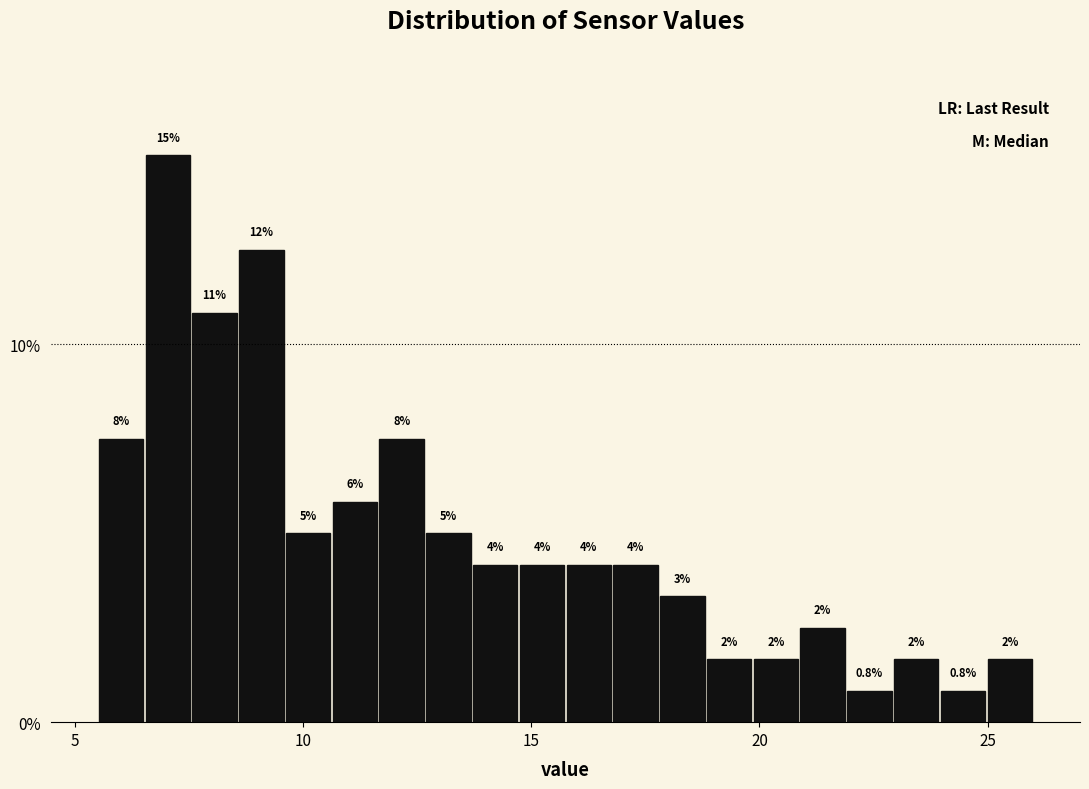

Around what value on the x-axis is the tallest bar? Give the approximate position of its centre, as read against the axis.

7.0